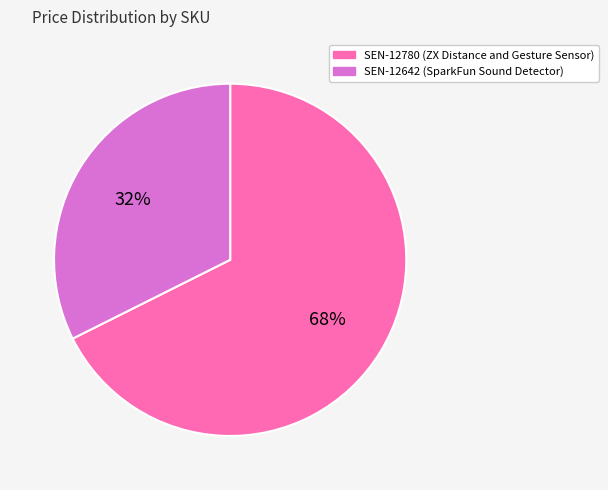

Between SEN-12642 and SEN-12780, which is larger?

SEN-12780